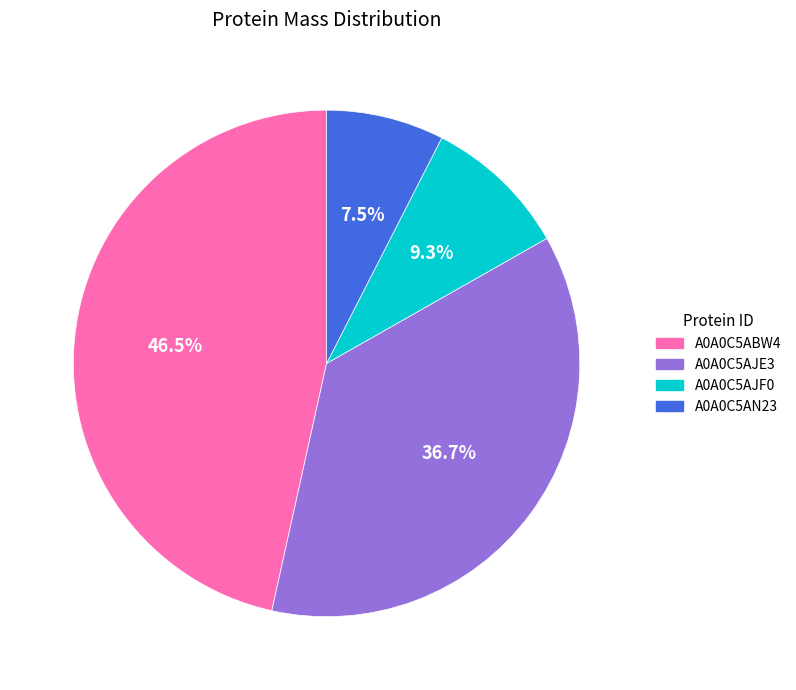

To the nearest percent, what is the combined percentage of A0A0C5AJE3 and A0A0C5ABW4?

83%